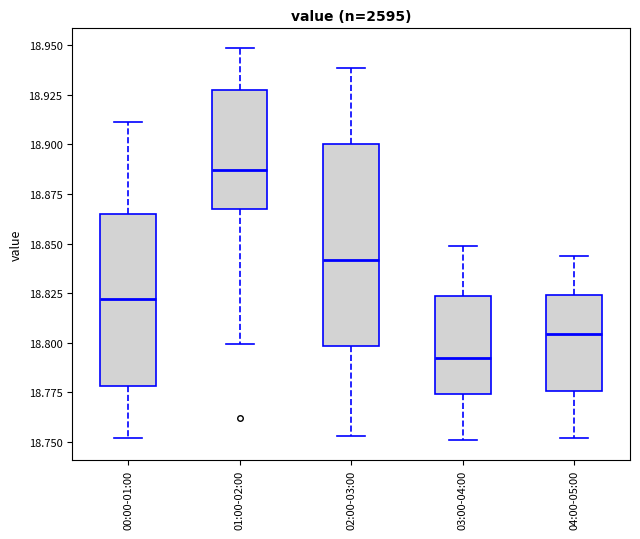

Comparing the boxes themselves (not the whiskers), which one is the tallest?

02:00-03:00